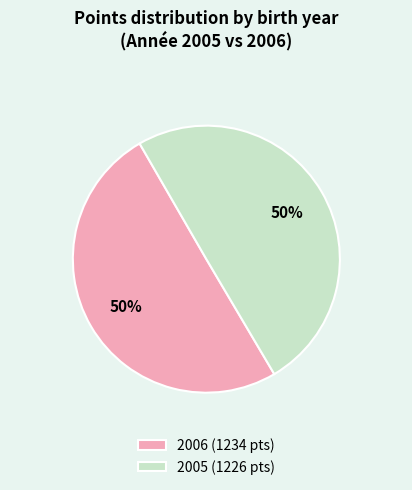

Do 2006 (1234 pts) and 2005 (1226 pts) together represent more than half of the pie?

Yes